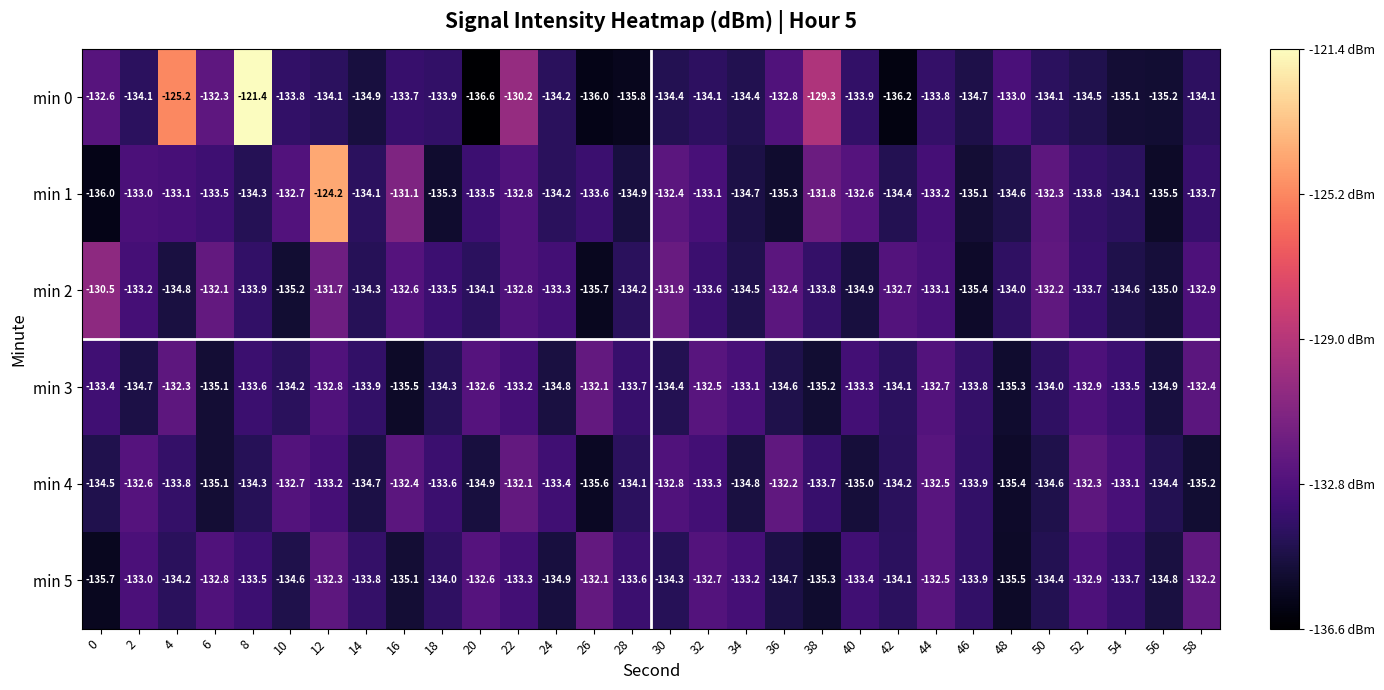

At which label is min 3 closest to -133?

34